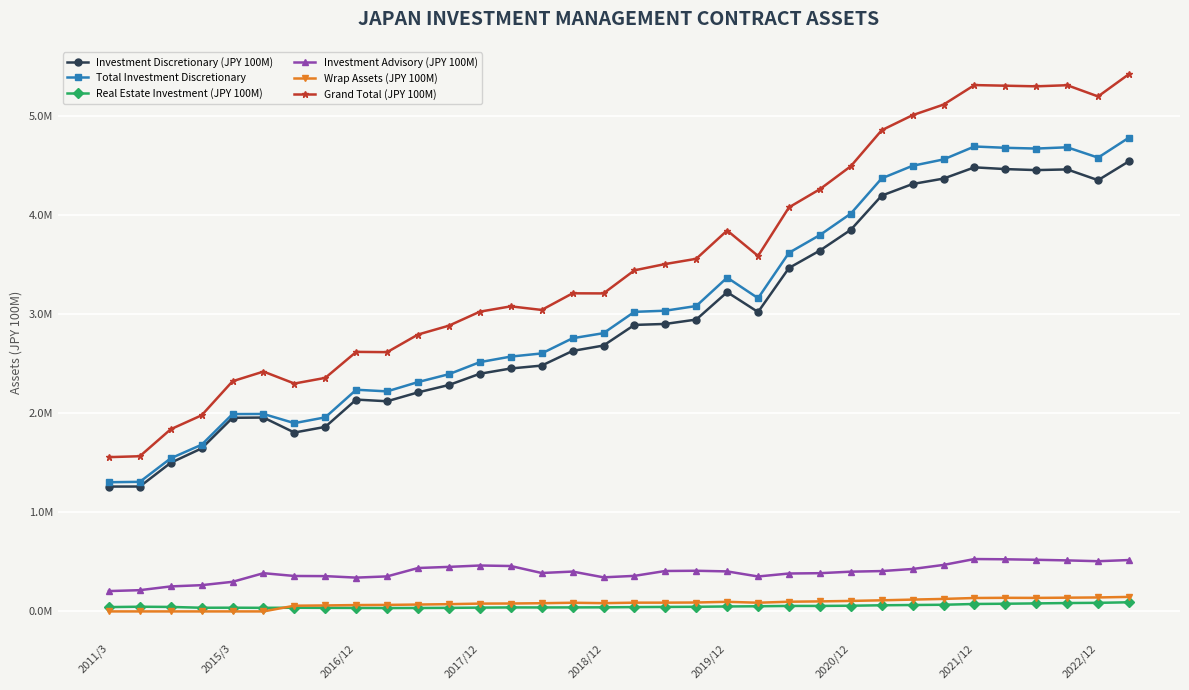

Where is Real Estate Investment (JPY 100M) nearest to the value 63098?

25